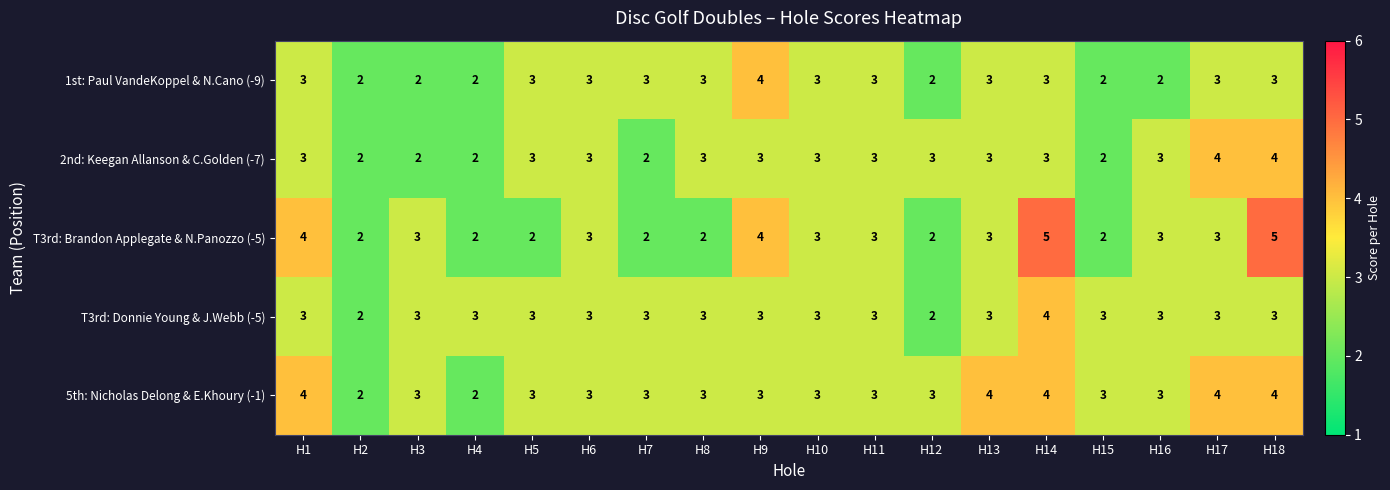

What is the greatest value displayed?

5